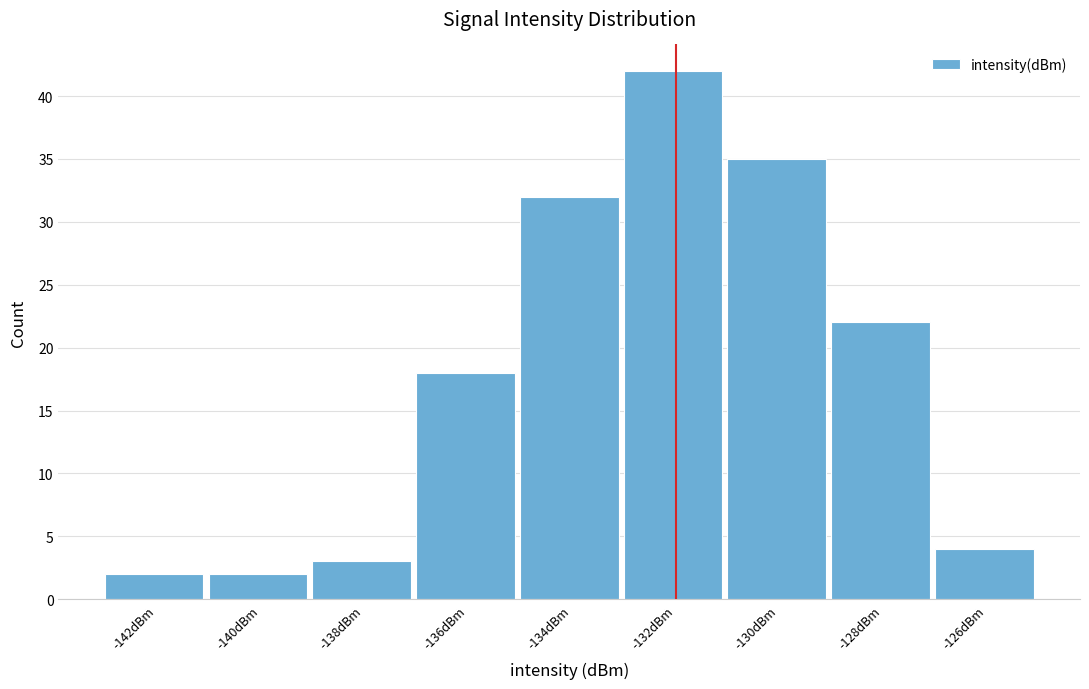

Reading left to right, transcribe all the data shown in this chart.

2	2	3	18	32	42	35	22	4